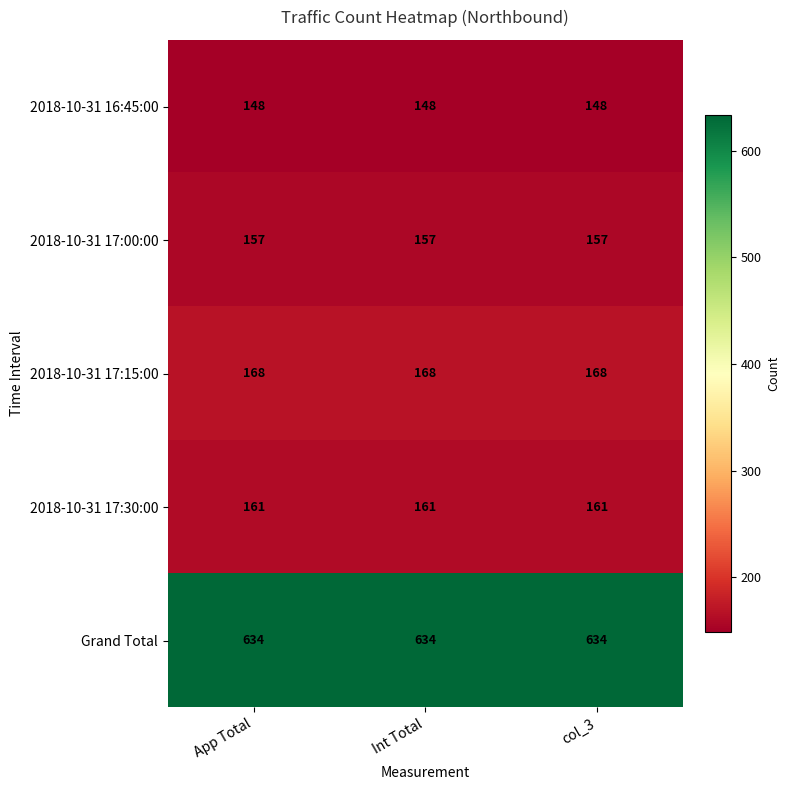

Read the Grand Total value at col_3.

634